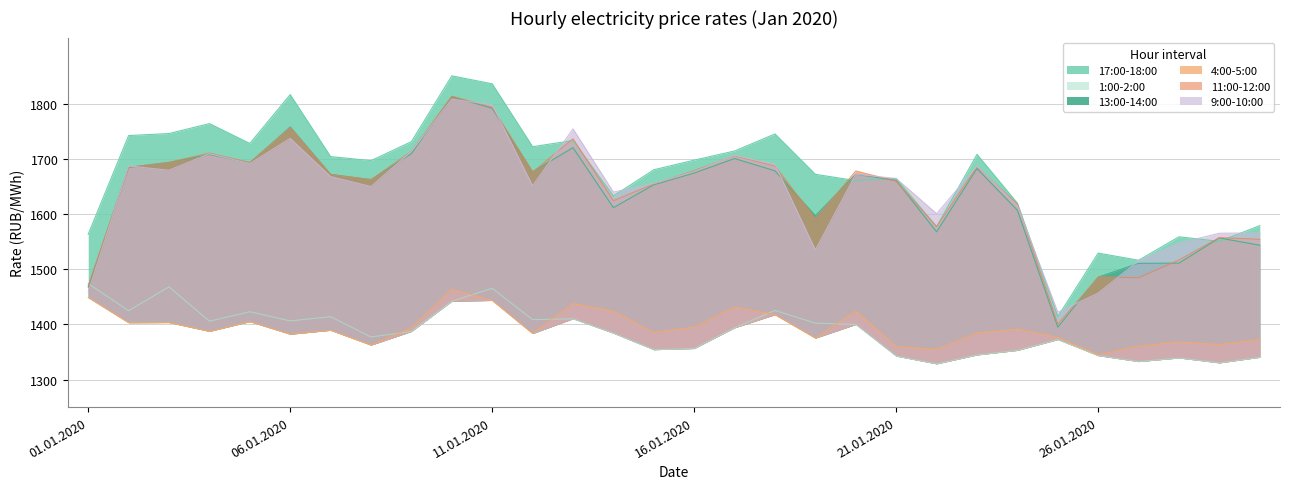

What is the difference between the highest and lowest values at 21.01.2020?

322.1